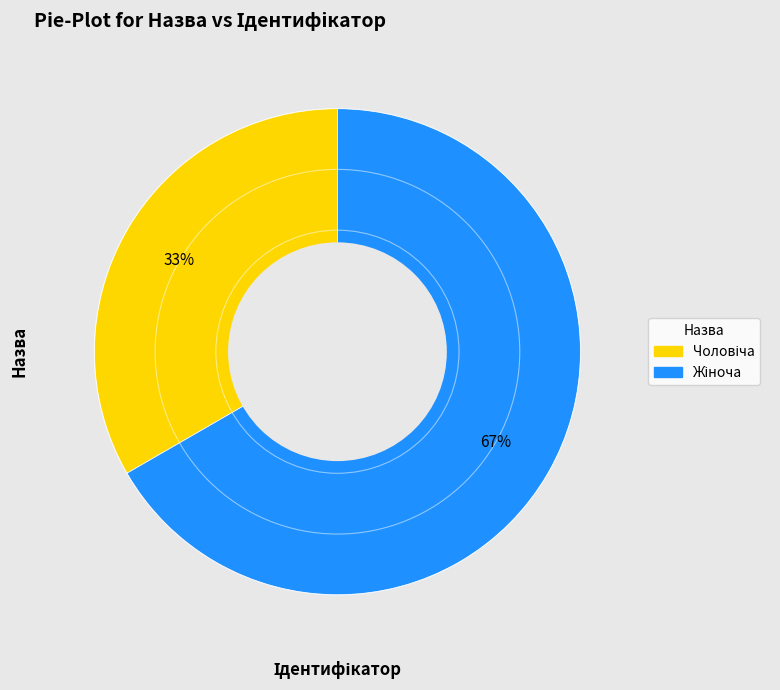

Is there any slice that represents more than half of the pie?

Yes